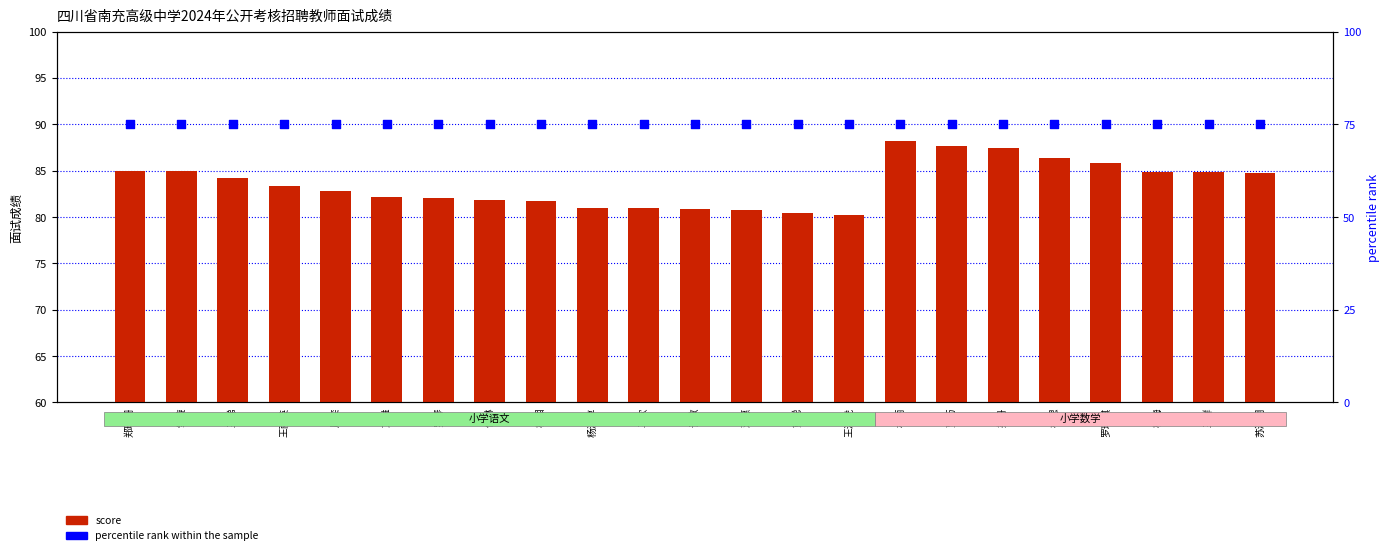

What is the total value across all series at 罗玙琪?

160.9